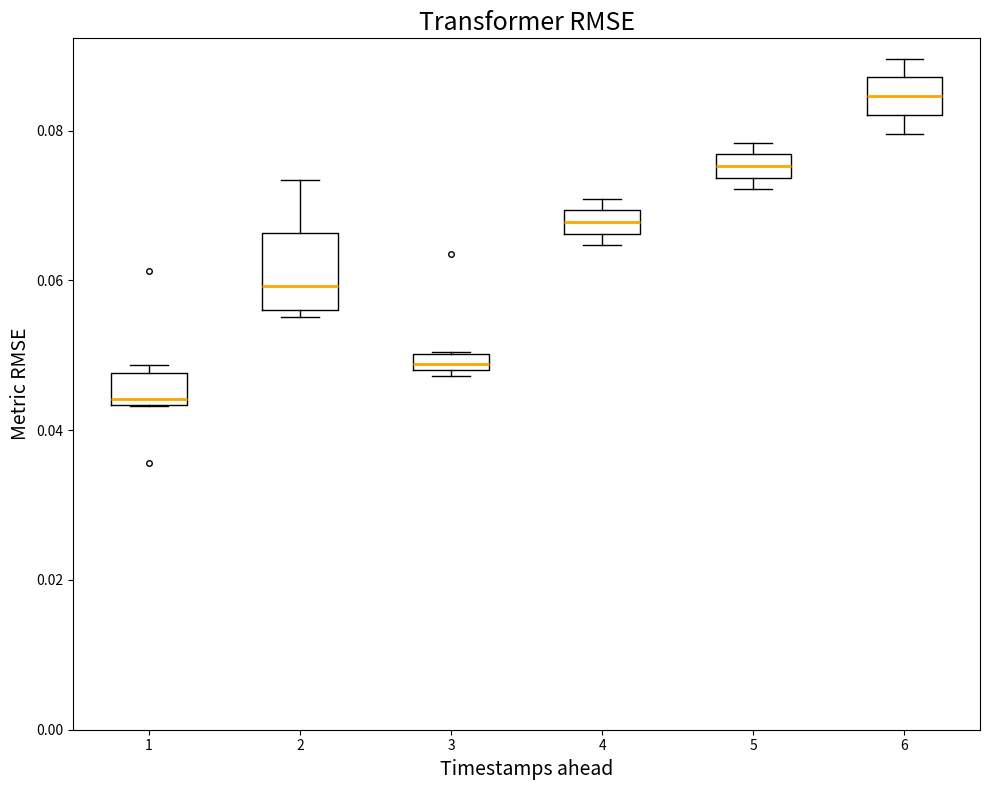

Which box is the tallest, from its lower edge to its upper edge?

2